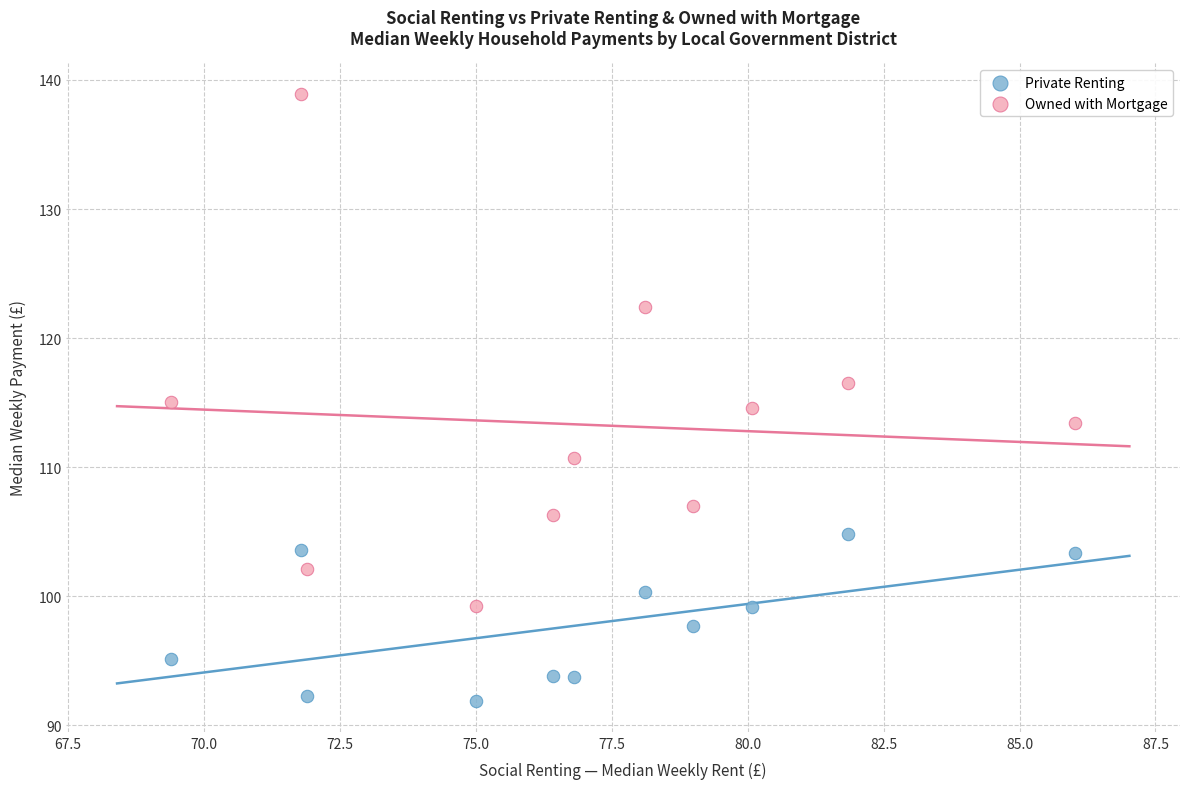

What are all the series names shown in the legend?

Private Renting, Owned with Mortgage